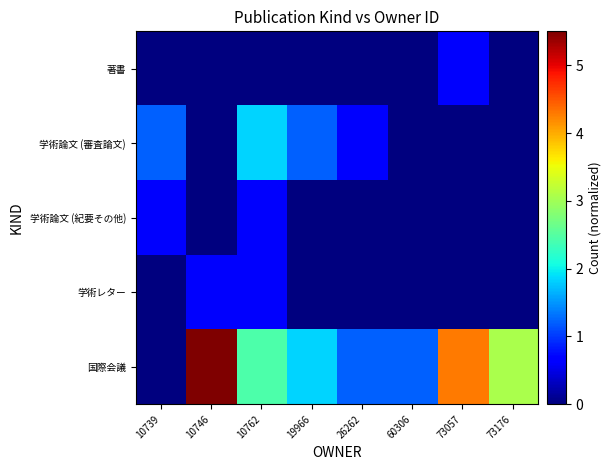

Reading left to right, what are all the values shown in this chart?

著書: 10739=0.0	10746=0.0	10762=0.0	19966=0.0	26262=0.0	60306=0.0	73057=0.6	73176=0.0
学術論文 (審査論文): 10739=1.2	10746=0.0	10762=1.8	19966=1.2	26262=0.6	60306=0.0	73057=0.0	73176=0.0
学術論文 (紀要その他): 10739=0.6	10746=0.0	10762=0.6	19966=0.0	26262=0.0	60306=0.0	73057=0.0	73176=0.0
学術レター: 10739=0.0	10746=0.6	10762=0.6	19966=0.0	26262=0.0	60306=0.0	73057=0.0	73176=0.0
国際会議: 10739=0.0	10746=5.5	10762=2.4	19966=1.8	26262=1.2	60306=1.2	73057=4.3	73176=3.1